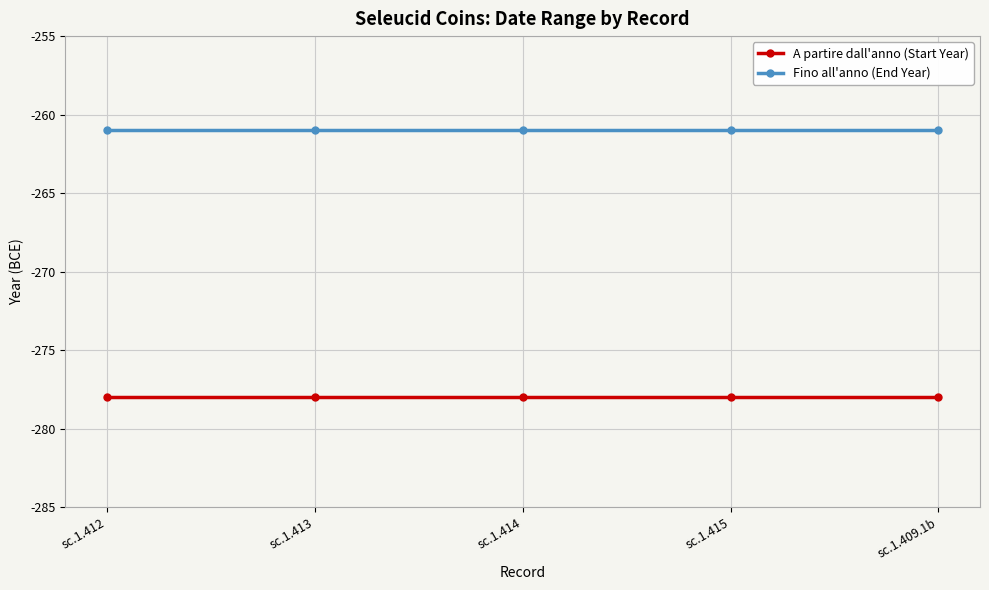

Rank the series at sc.1.415 from highest to lowest value.

Fino all'anno (End Year), A partire dall'anno (Start Year)